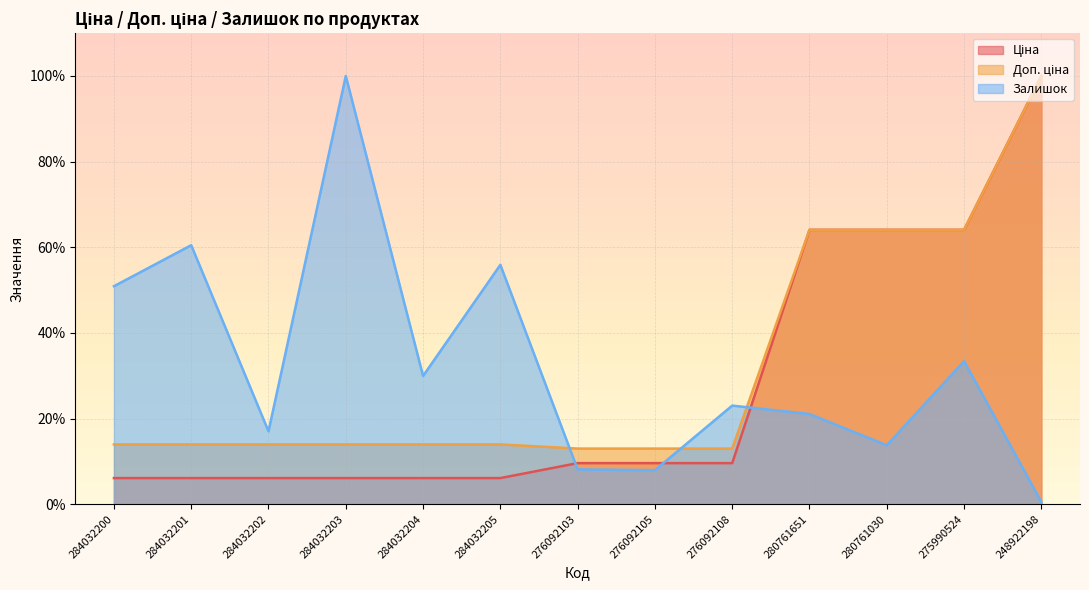

What is the greatest value displayed?

100.0